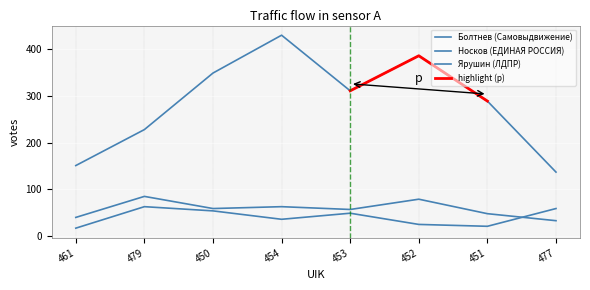

Reading left to right, list all the values displayed in this chart.

Болтнев (Самовыдвижение): 461=40	479=85	450=59	454=63	453=57	452=79	451=48	477=33
Носков (ЕДИНАЯ РОССИЯ): 461=151	479=228	450=349	454=430	453=311	452=386	451=289	477=137
Ярушин (ЛДПР): 461=17	479=63	450=54	454=36	453=49	452=25	451=21	477=59